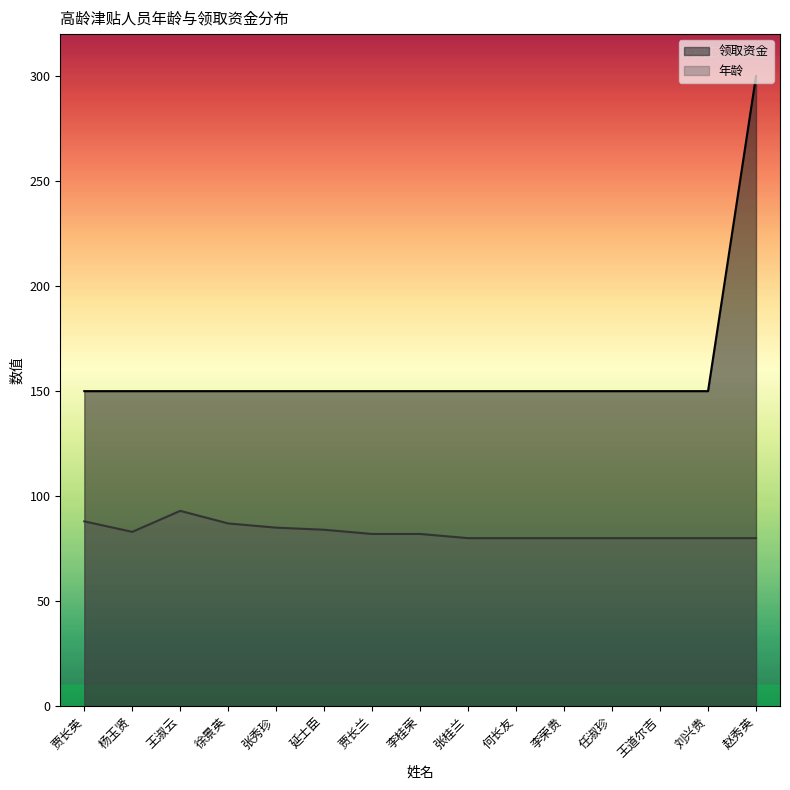

Which has a higher value, 王淑云 or 王道尔吉?

王淑云